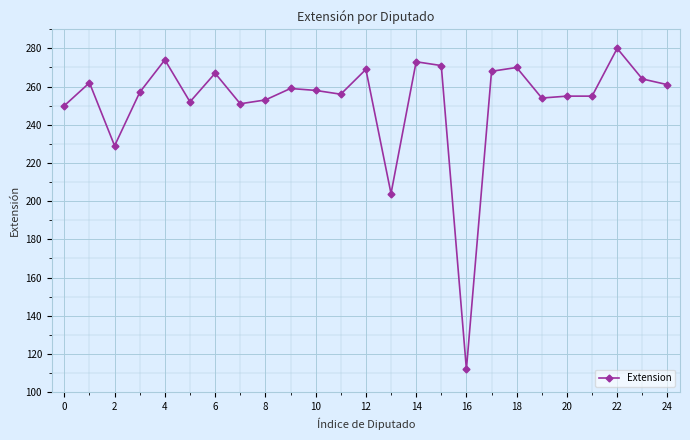

What is the maximum value shown in the chart?

280